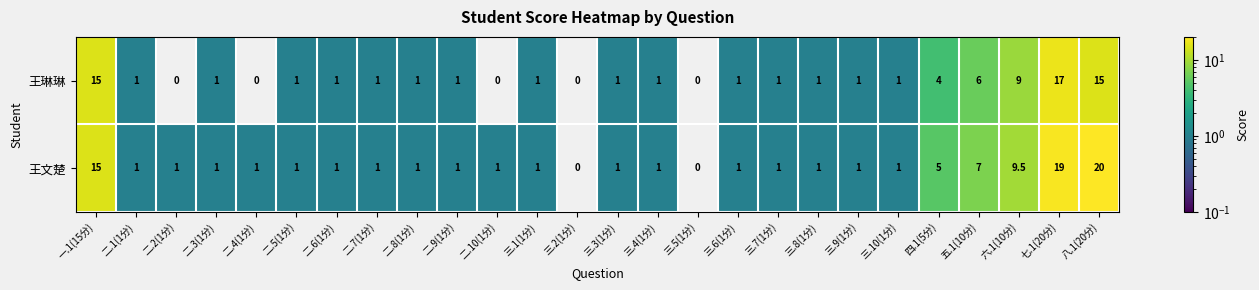

At which category is the sum across all series the highest?

七.1(20分)